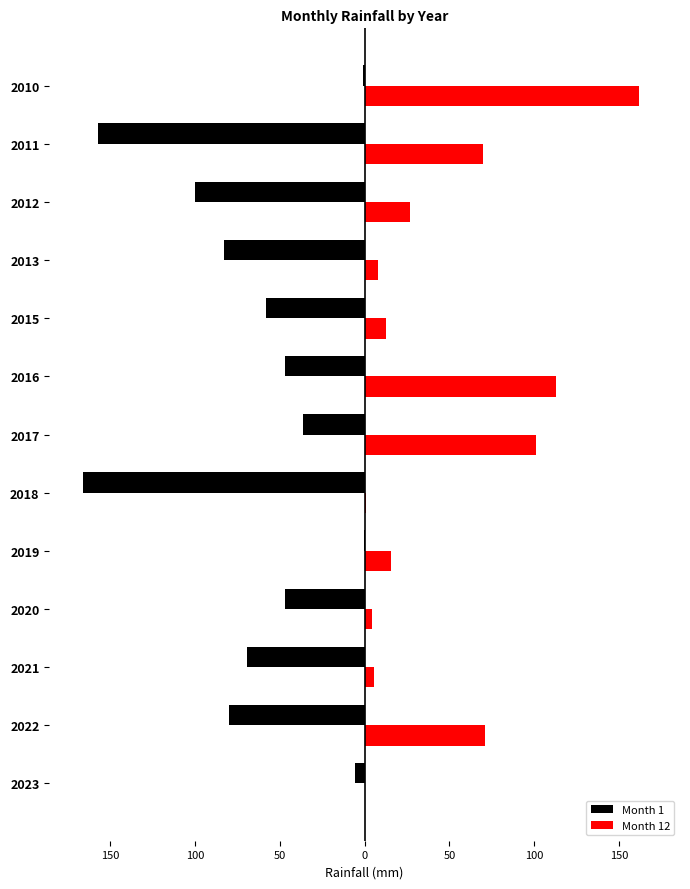

What are all the series names shown in the legend?

Month 1, Month 12